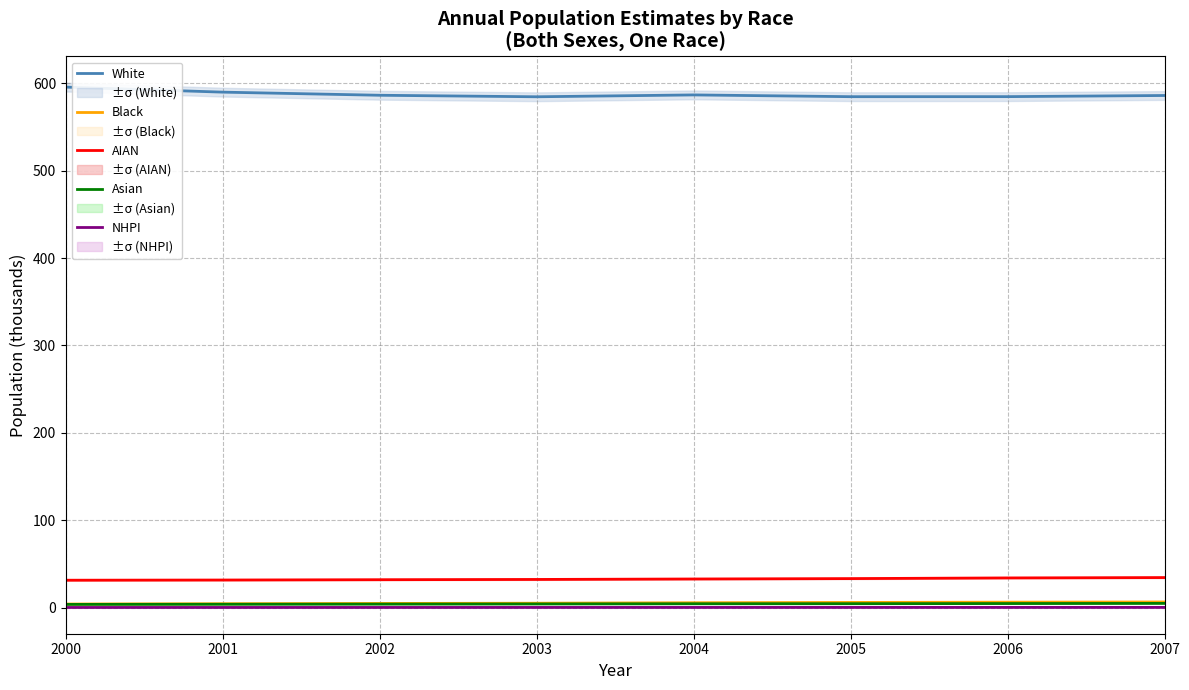

Which series has the widest spread of values?

White